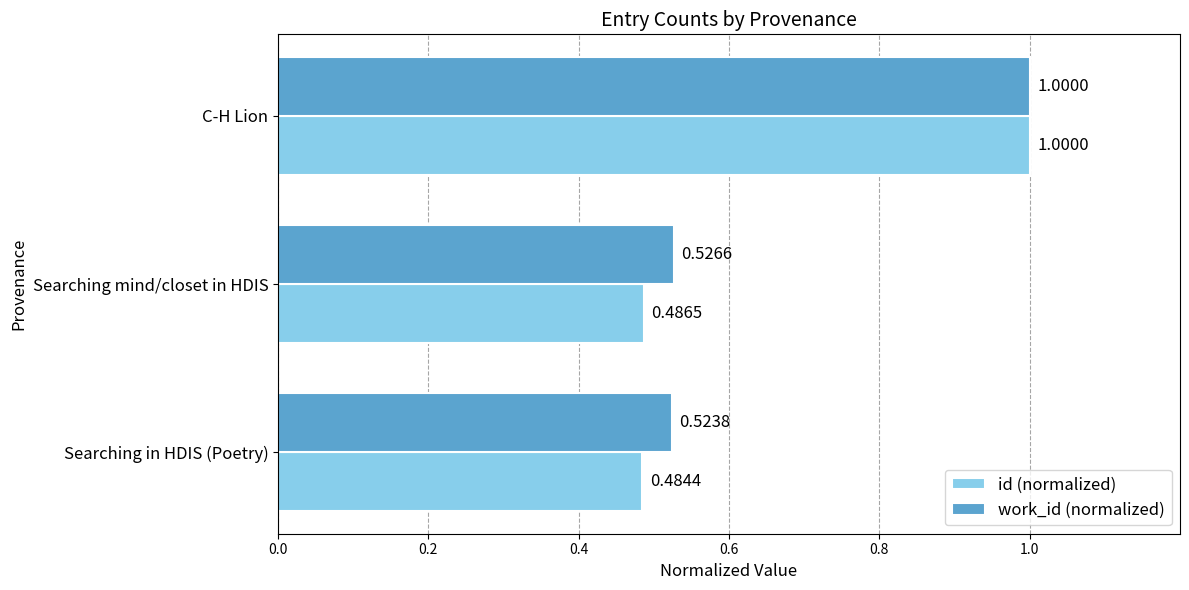

Rank the series at Searching in HDIS (Poetry) from highest to lowest value.

work_id (normalized), id (normalized)